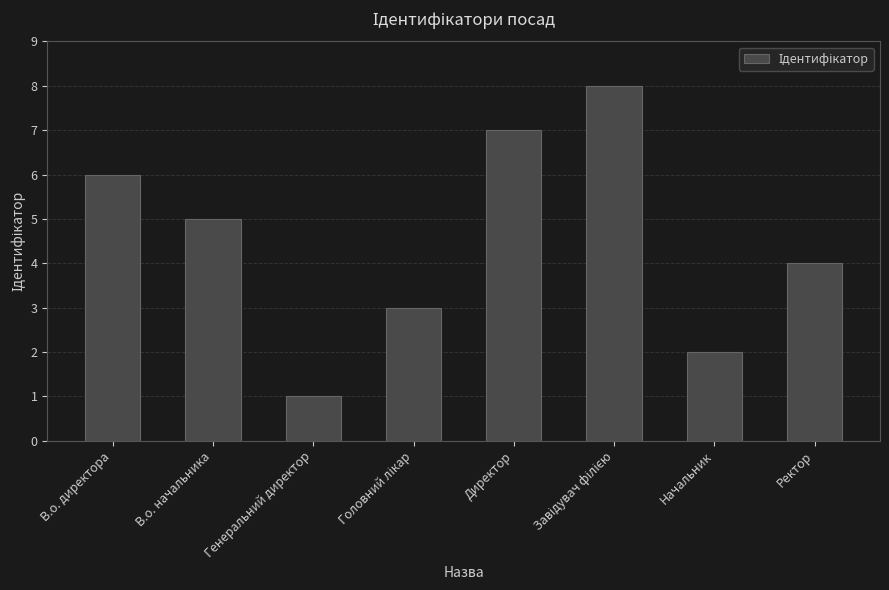

Which has a higher value, Директор or В.о. начальника?

Директор